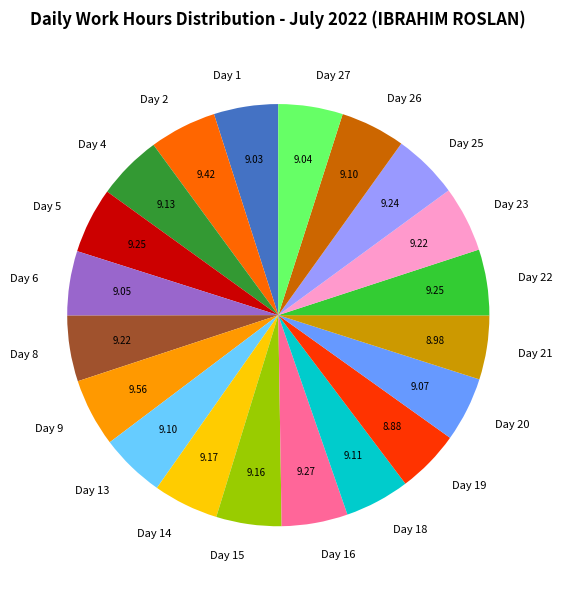

Does Day 8 represent more than half of the total?

No